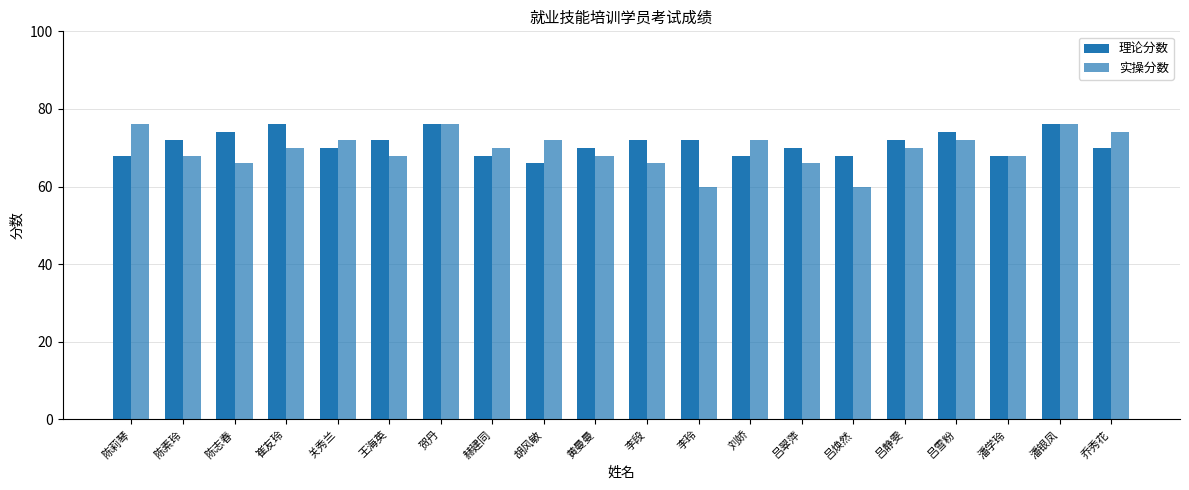

Is it true that 理论分数 equals 72 at 吕静雯?

True